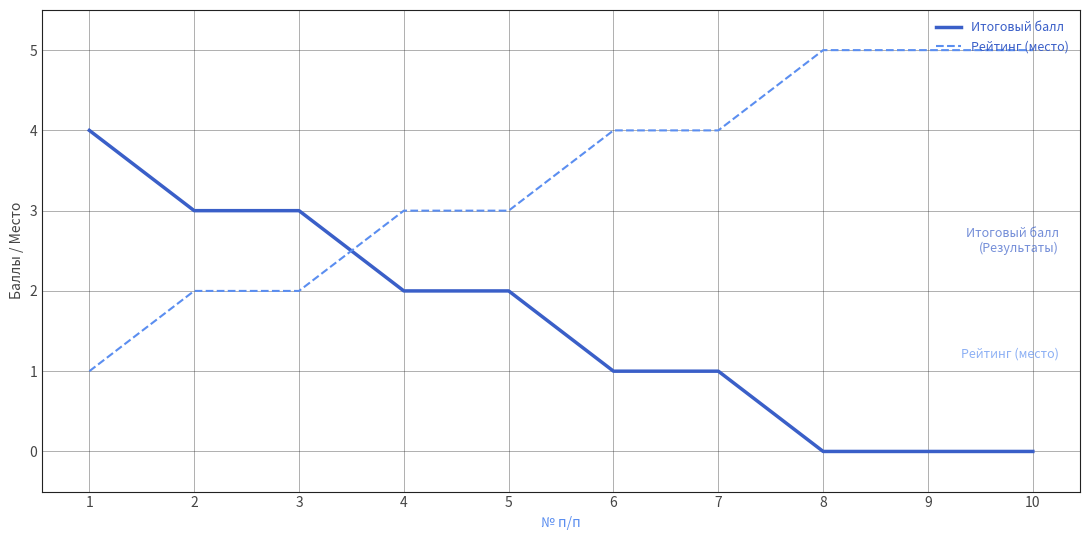

What is the maximum value for Итоговый балл?

4